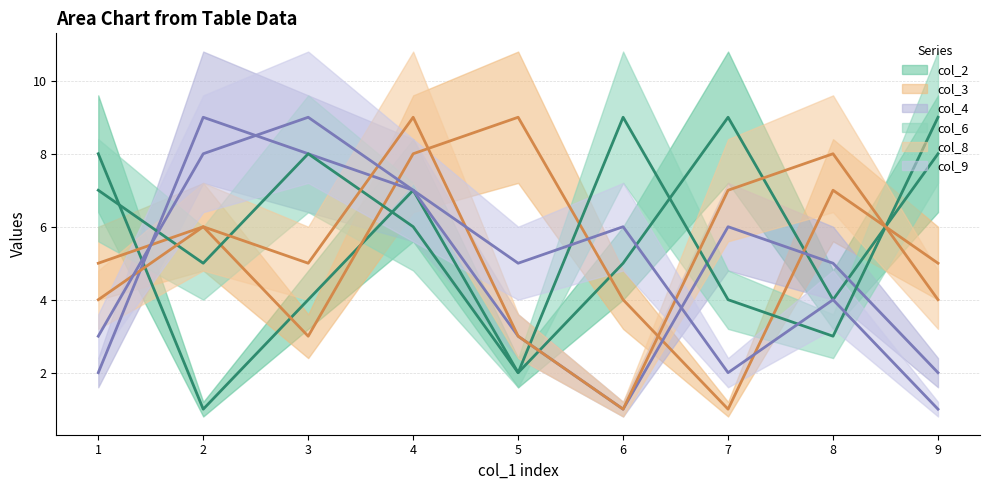

What is the greatest value displayed?

9